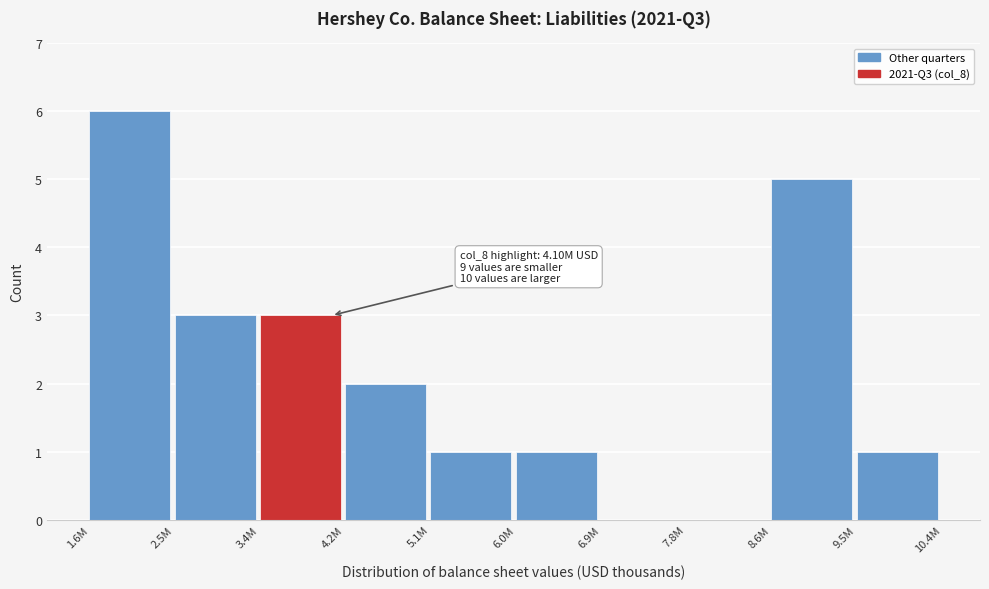

Reading right to left, transcribe all the data shown in this chart.

9.5M=1	8.6M=5	7.8M=0	6.9M=0	6.0M=1	5.1M=1	4.2M=2	3.4M=3	2.5M=3	1.6M=6